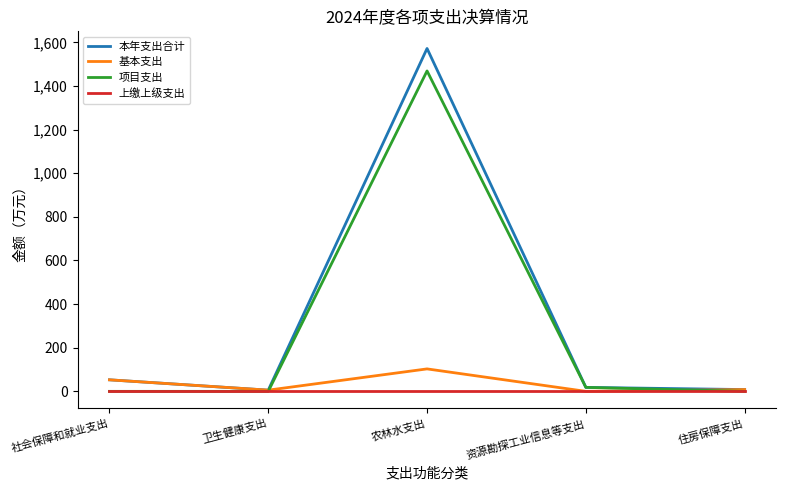

What is the difference between the highest and lowest values at 社会保障和就业支出?

52.9